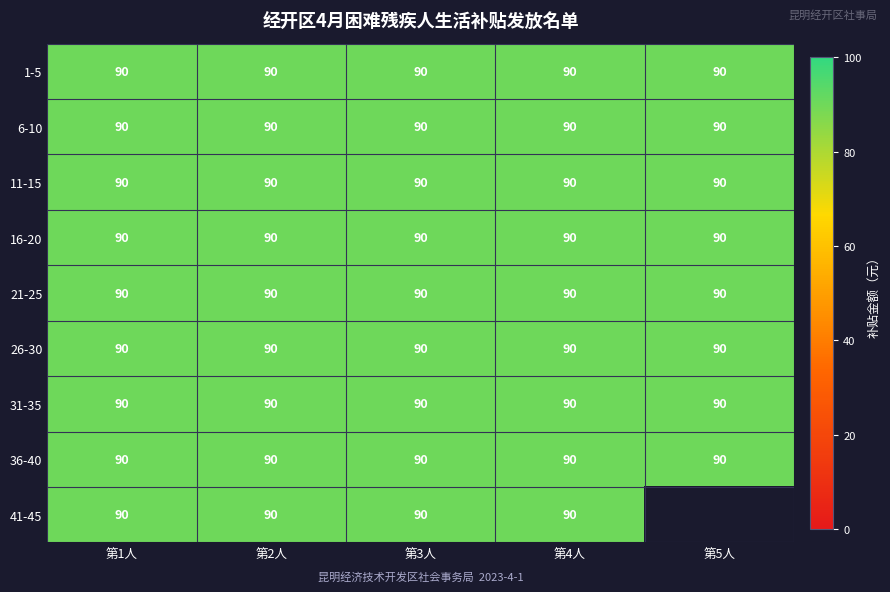

Which has a higher value, 21-25 or 16-20?

21-25